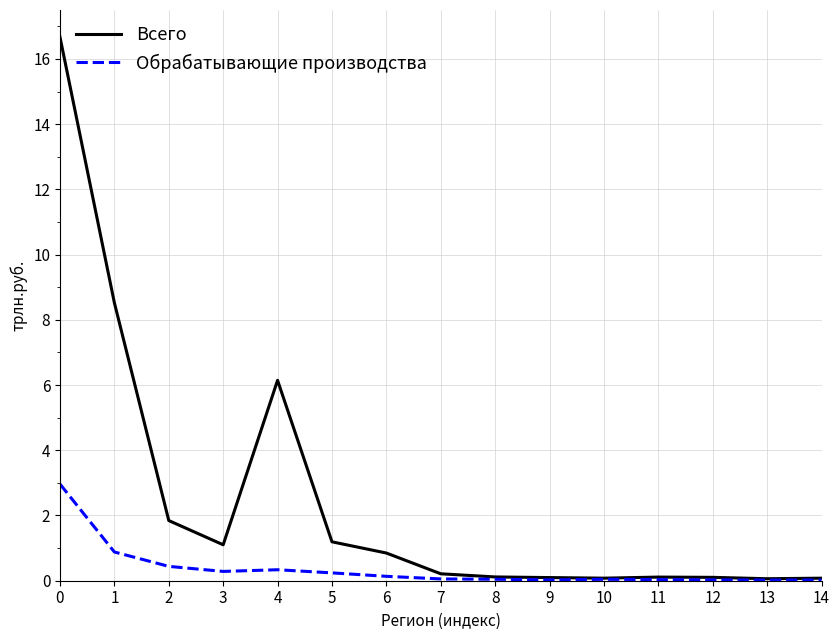

The Обрабатывающие производства series shows 0.1 at 7. True or false?

True